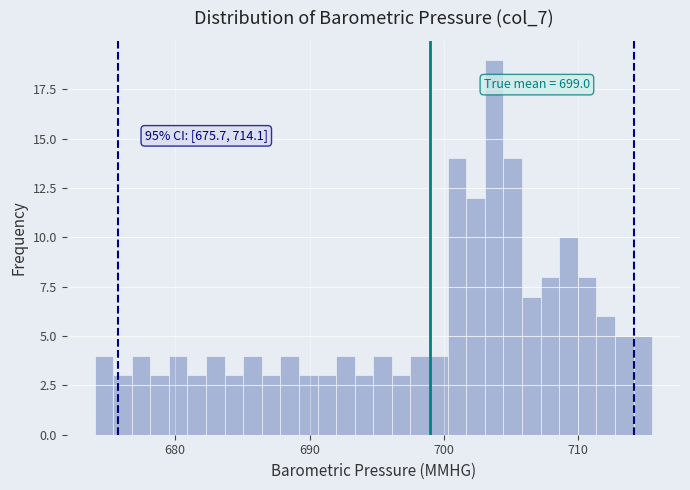

Around what value on the x-axis is the tallest bar? Give the approximate position of its centre, as read against the axis.

704